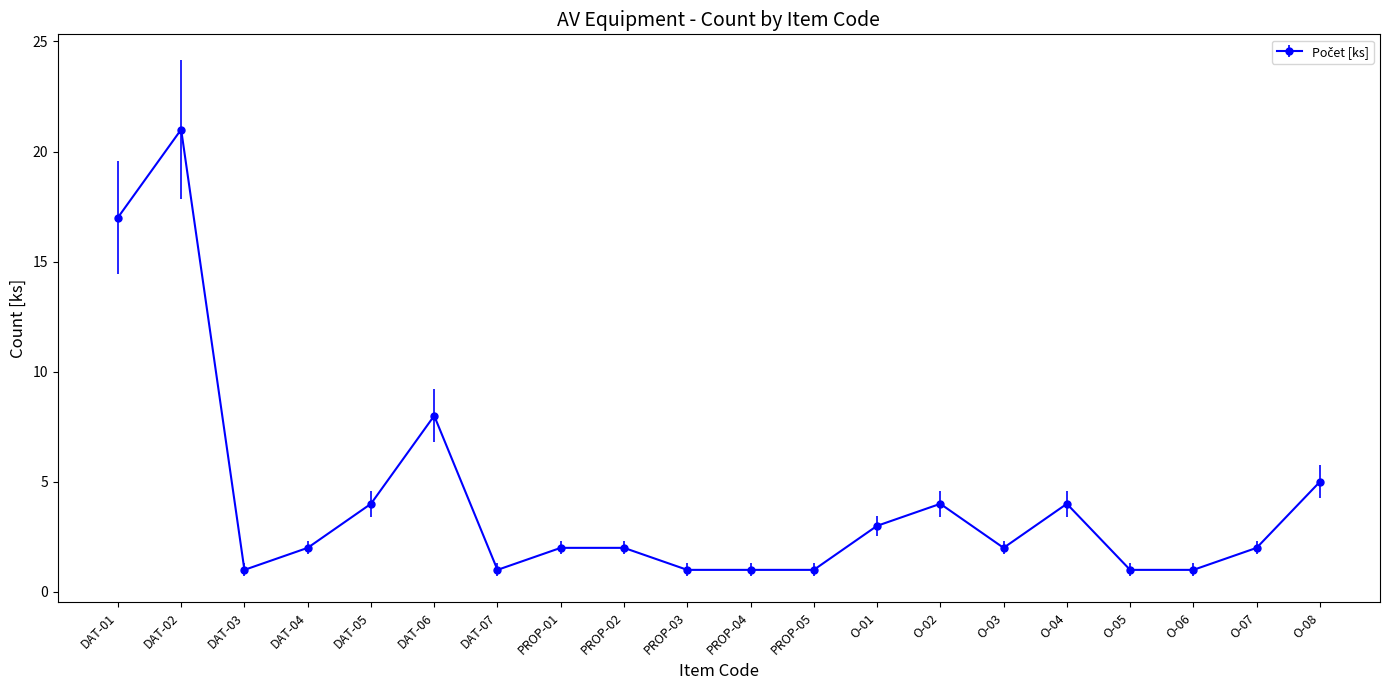

Where is the data nearest to the value 11?

DAT-06